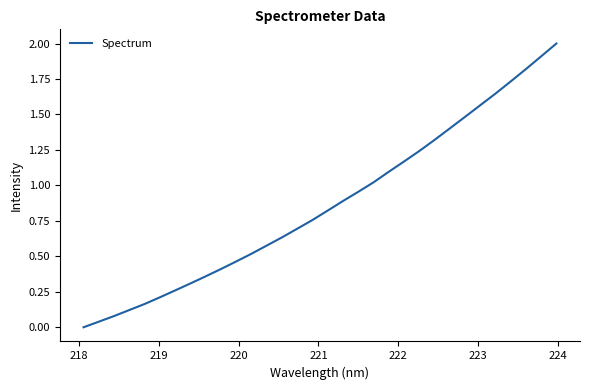

What is the difference between the maximum and minimum values?

2.0